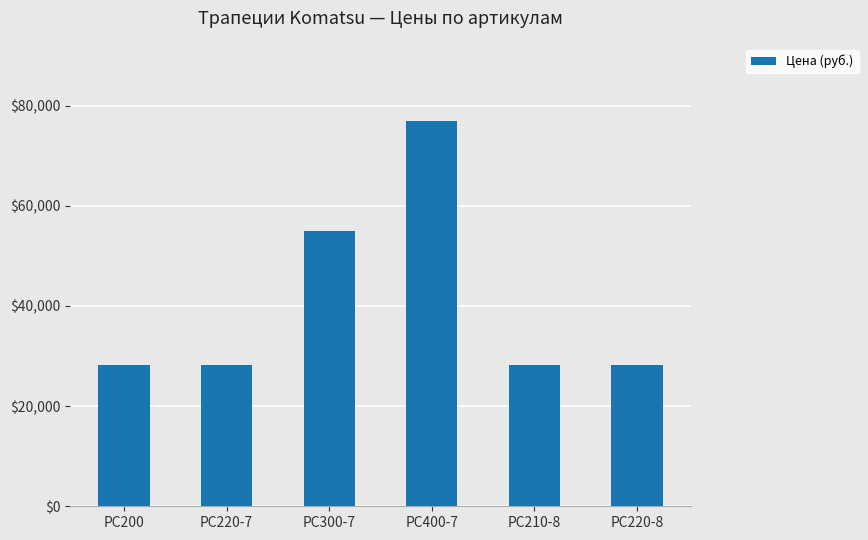

Count the number of values greater than 28290.

2